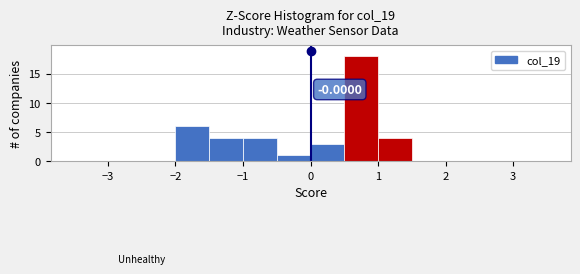

Over which range of the x-axis is the bar tallest?

0.5 to 1.0